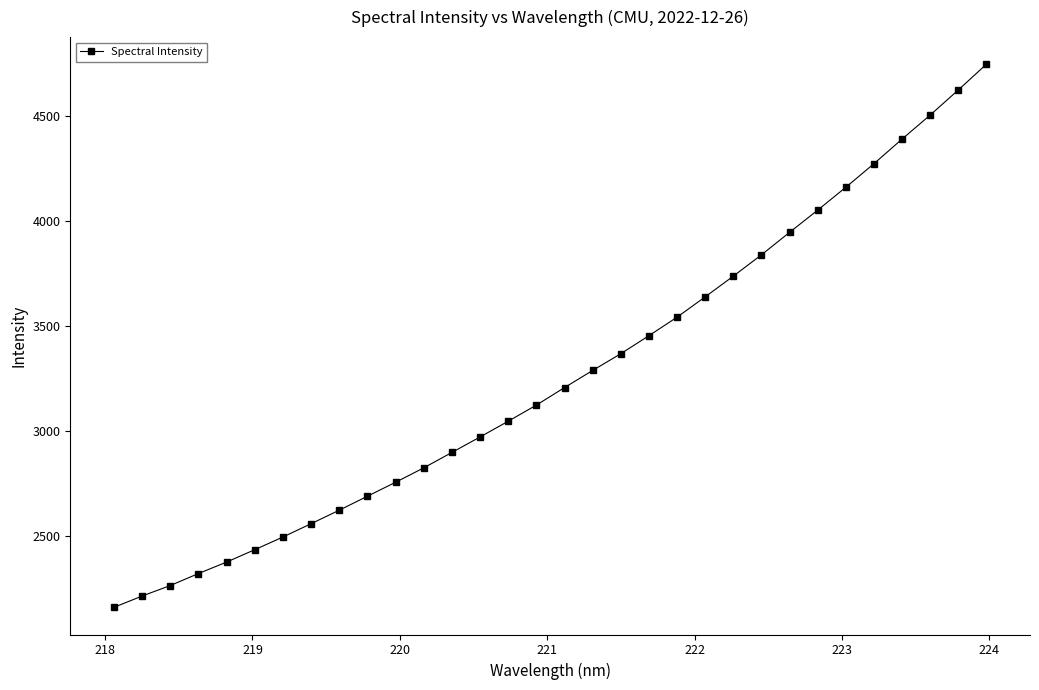

What is the value of the 10th point from the left?

2691.4